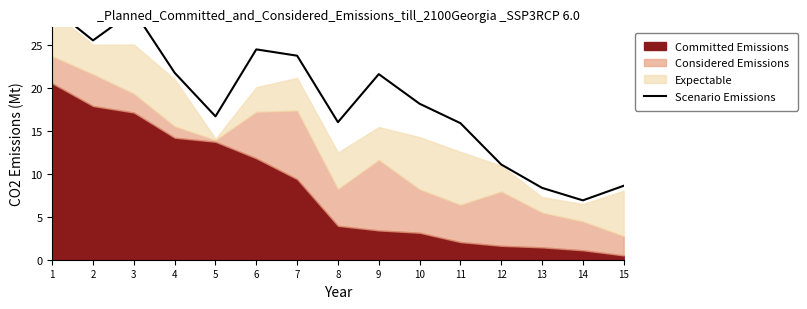

Rank the categories by value from highest to lowest.

1, 3, 2, 6, 7, 4, 9, 10, 5, 8, 11, 12, 15, 13, 14